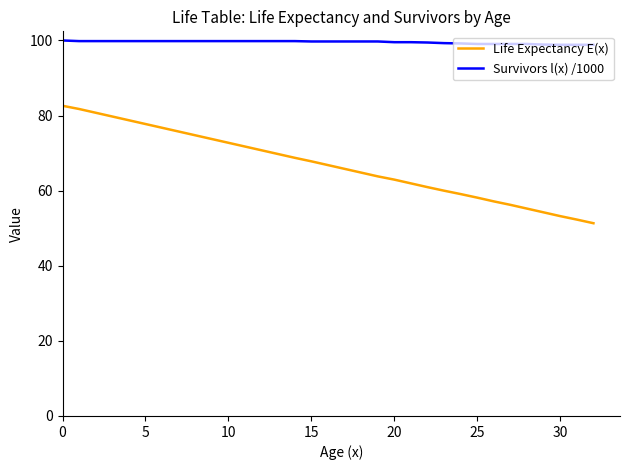

At how many categories does at least one series exceed 65?

33